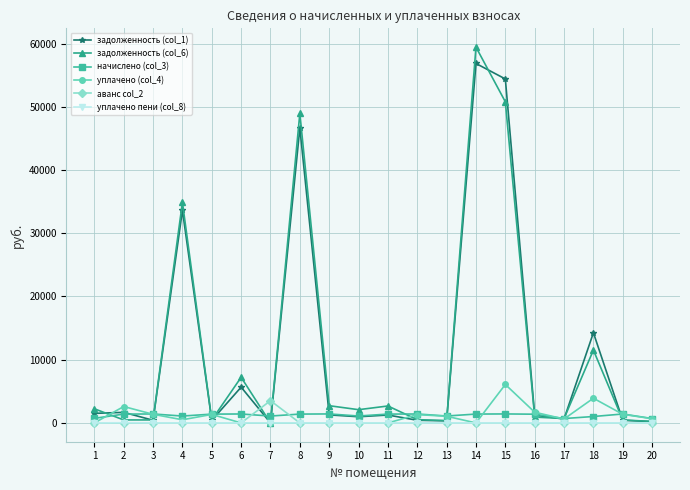

How many distinct data groups are displayed?

6